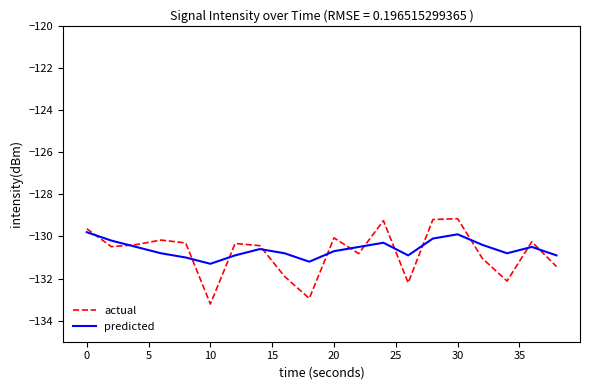

Which series has the largest range (max minus min)?

actual